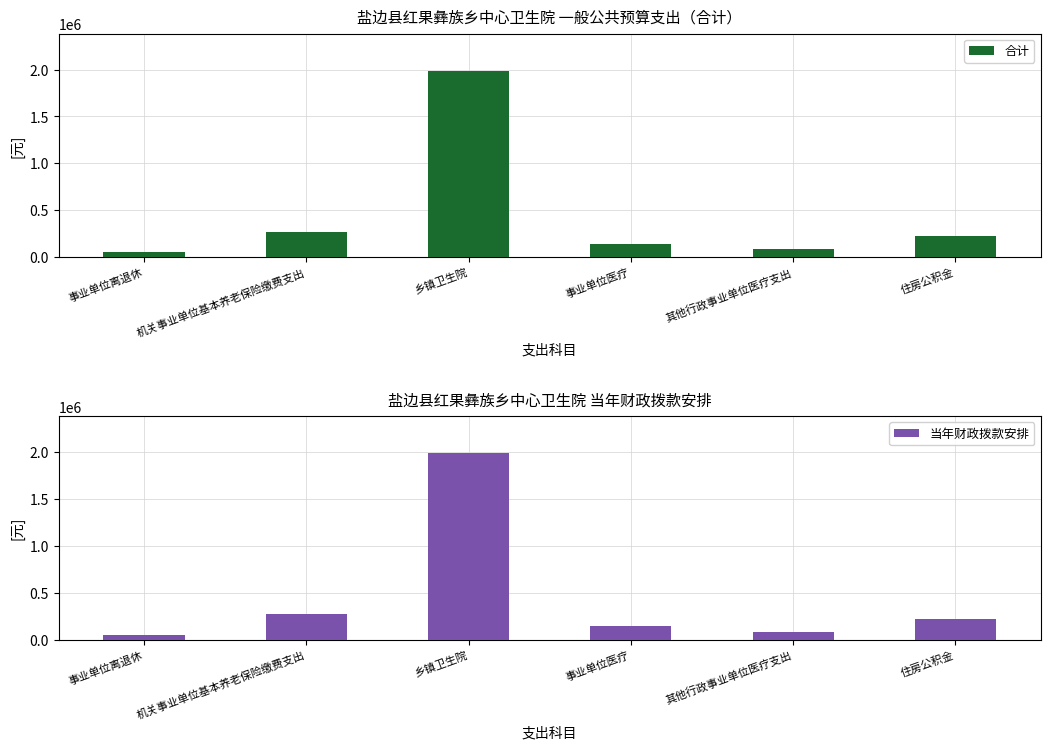

Is it true that 合计 equals 218387.4 at 事业单位医疗?

False